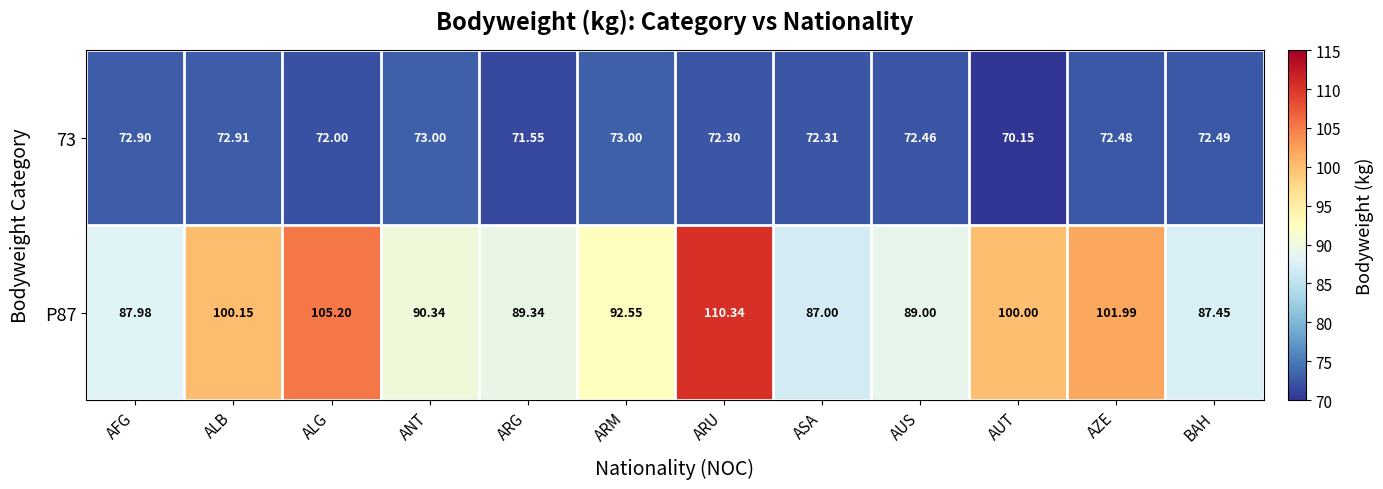

How many categories are shown in the chart?

12